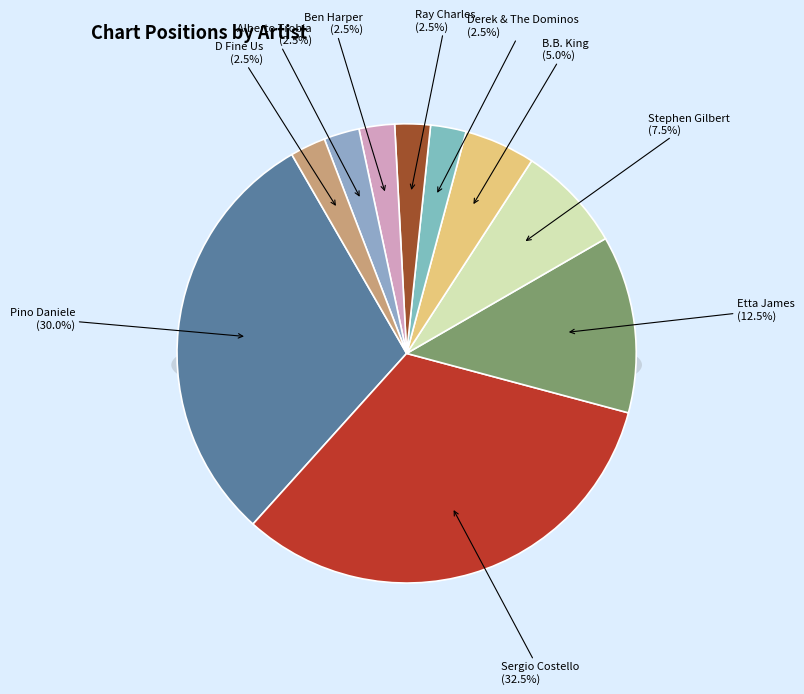

To the nearest percent, what portion does B.B. King represent?

5%